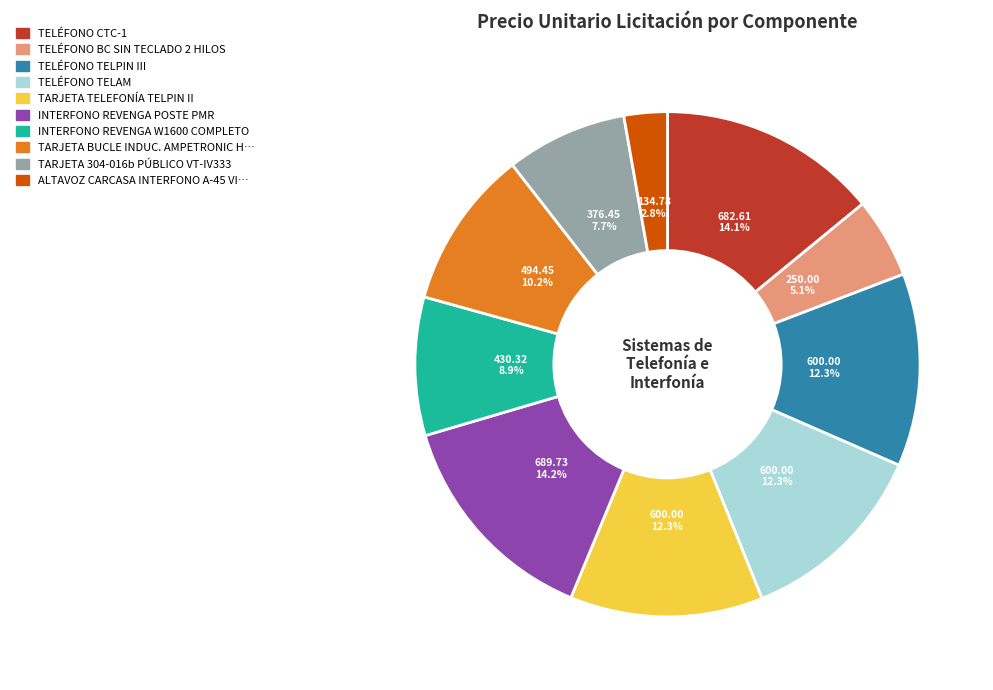

Does any single category account for the majority?

No